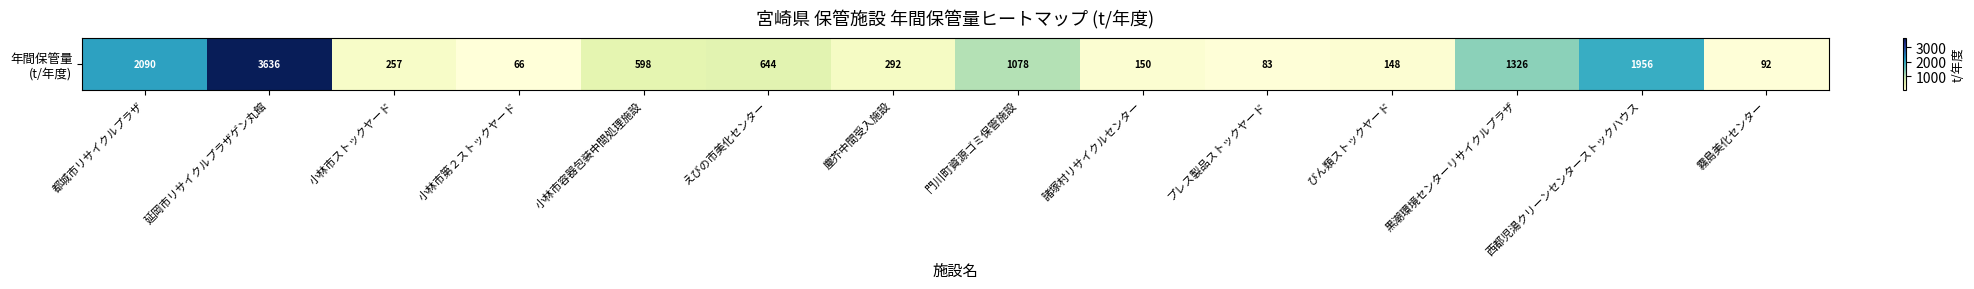

The chart shows a value of 66 at 小林市ストックヤード. True or false?

False